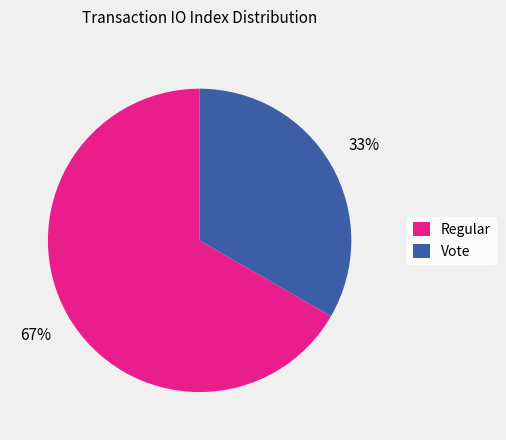

What percentage is the Vote slice, to the nearest percent?

33%